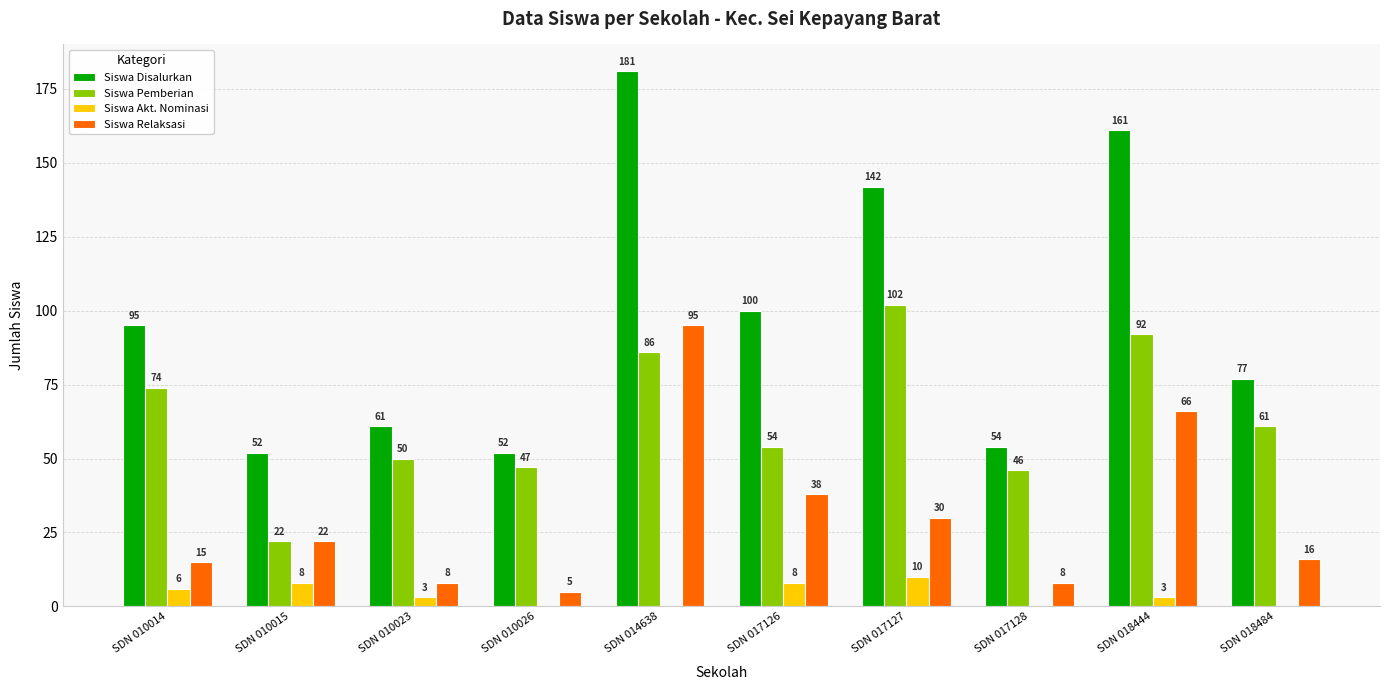

What is the highest value of the Siswa Pemberian series?

102